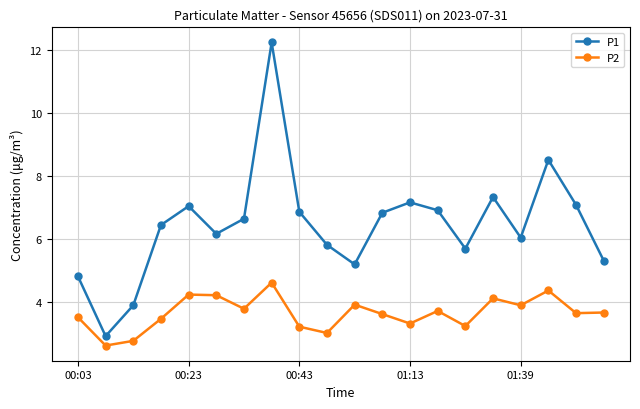

How many distinct data groups are displayed?

2